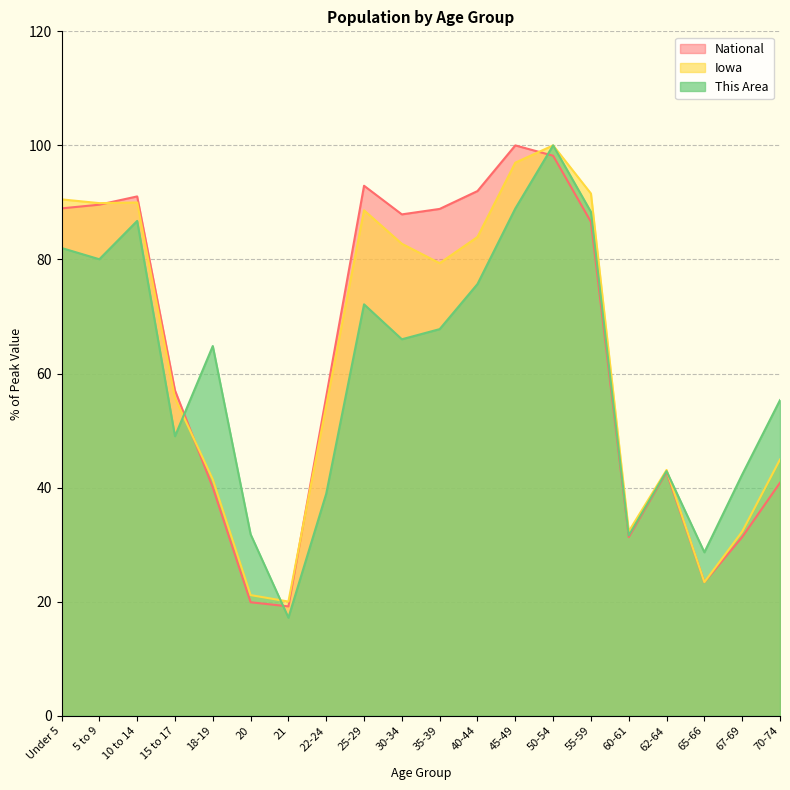

What is the difference between the maximum and minimum values in the Iowa series?

80.0